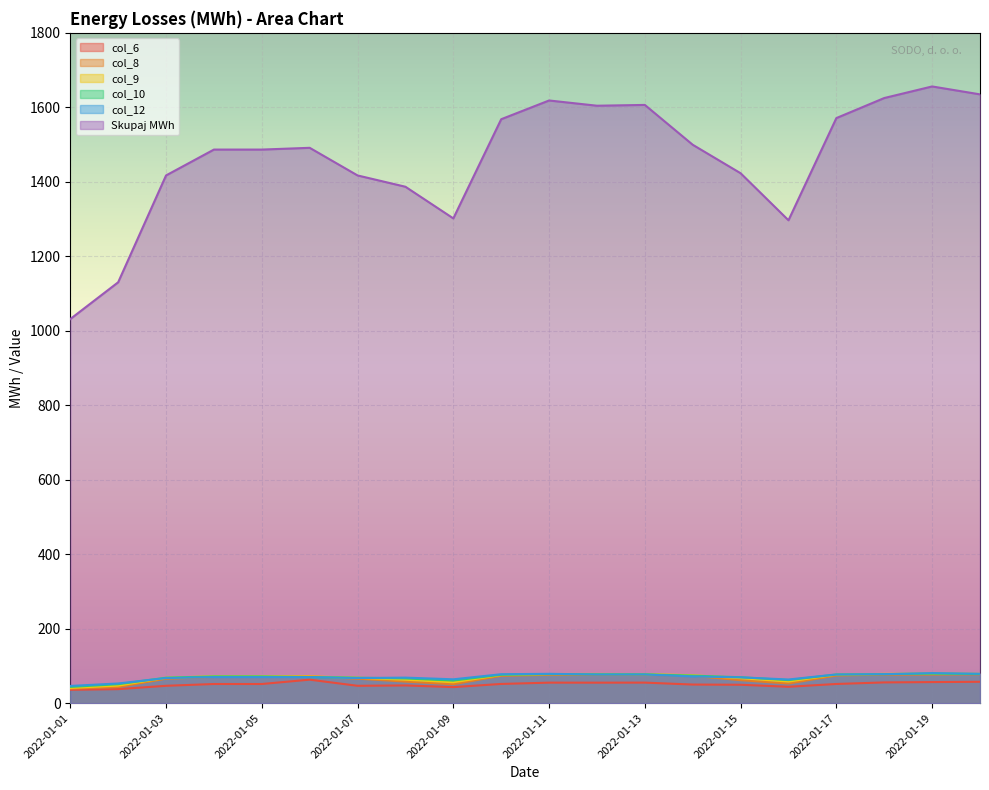

At which category does col_10 reach its first local peak?

2022-01-11